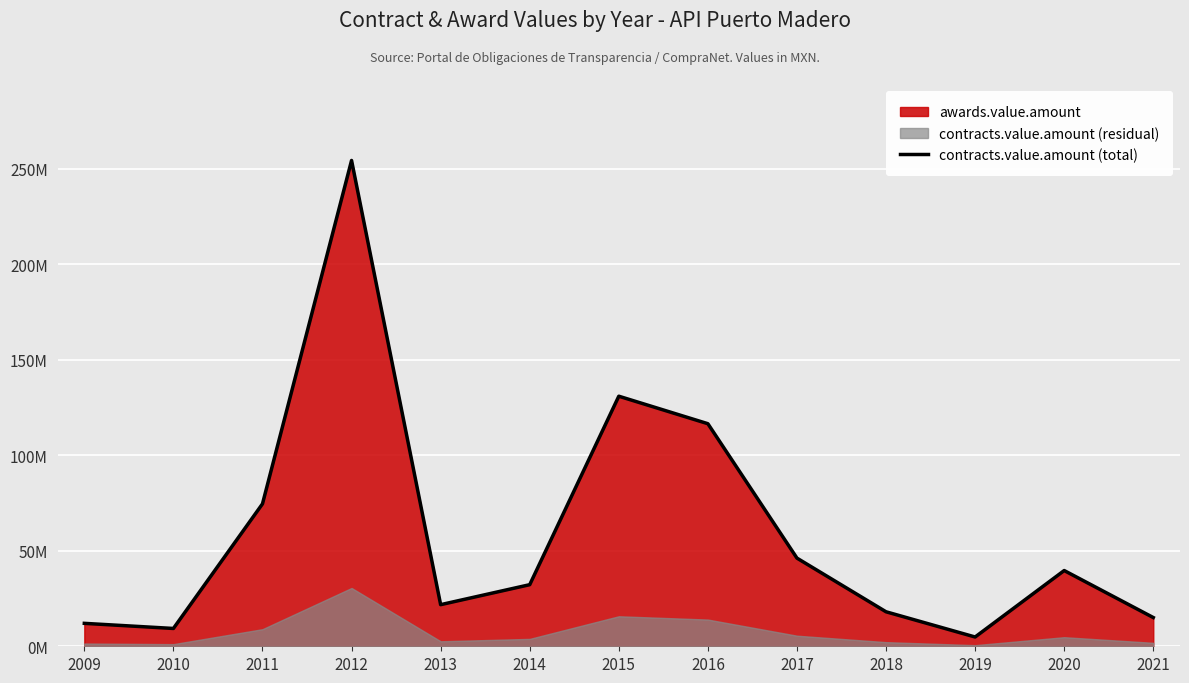

What is the greatest value displayed?

254.2